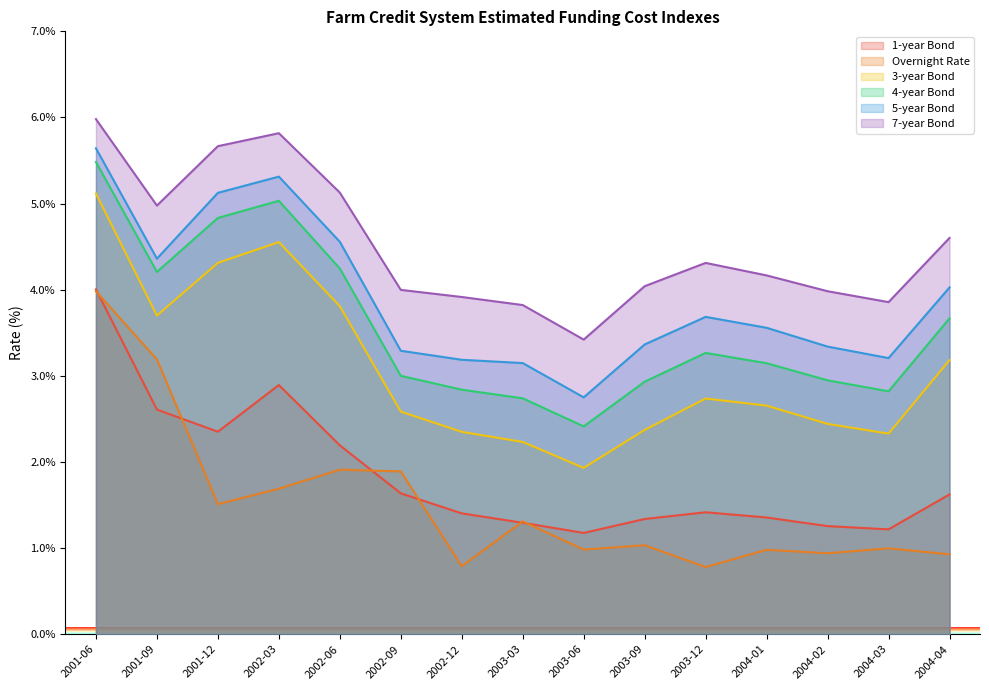

Rank the series by their maximum value, from lowest to highest.

Overnight Rate, 1-year Bond, 3-year Bond, 4-year Bond, 5-year Bond, 7-year Bond